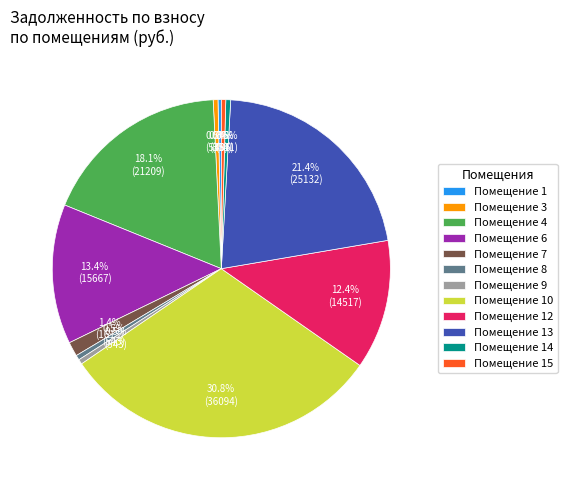

Count the number of slices in the pie.

12